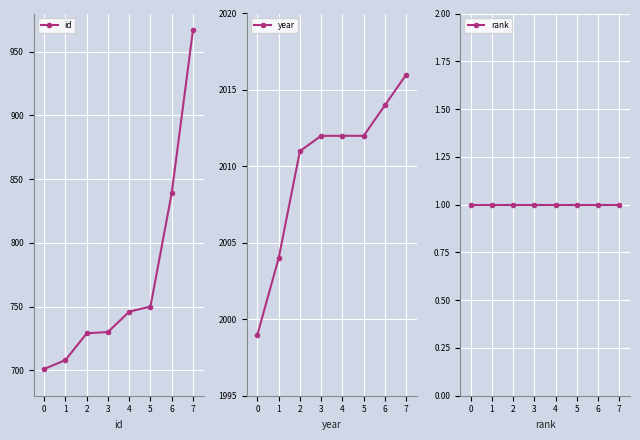

True or false: rank and year intersect in this chart.

False